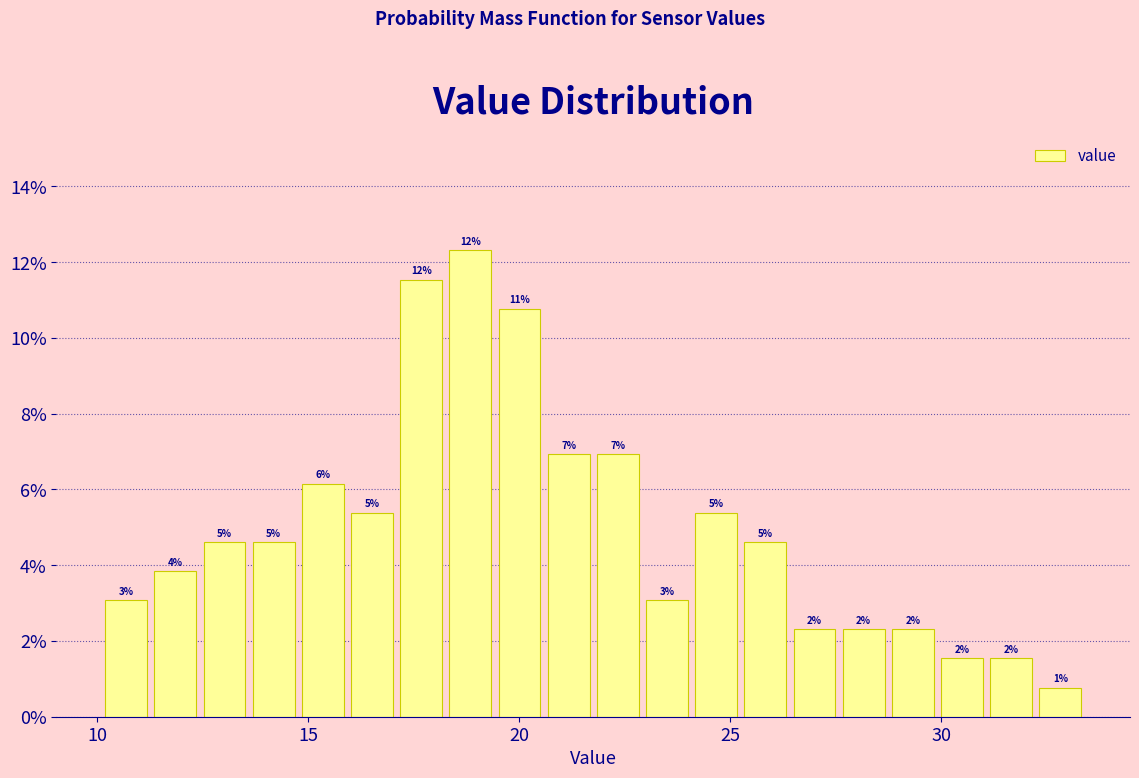

Around what value on the x-axis is the tallest bar? Give the approximate position of its centre, as read against the axis.

19.0